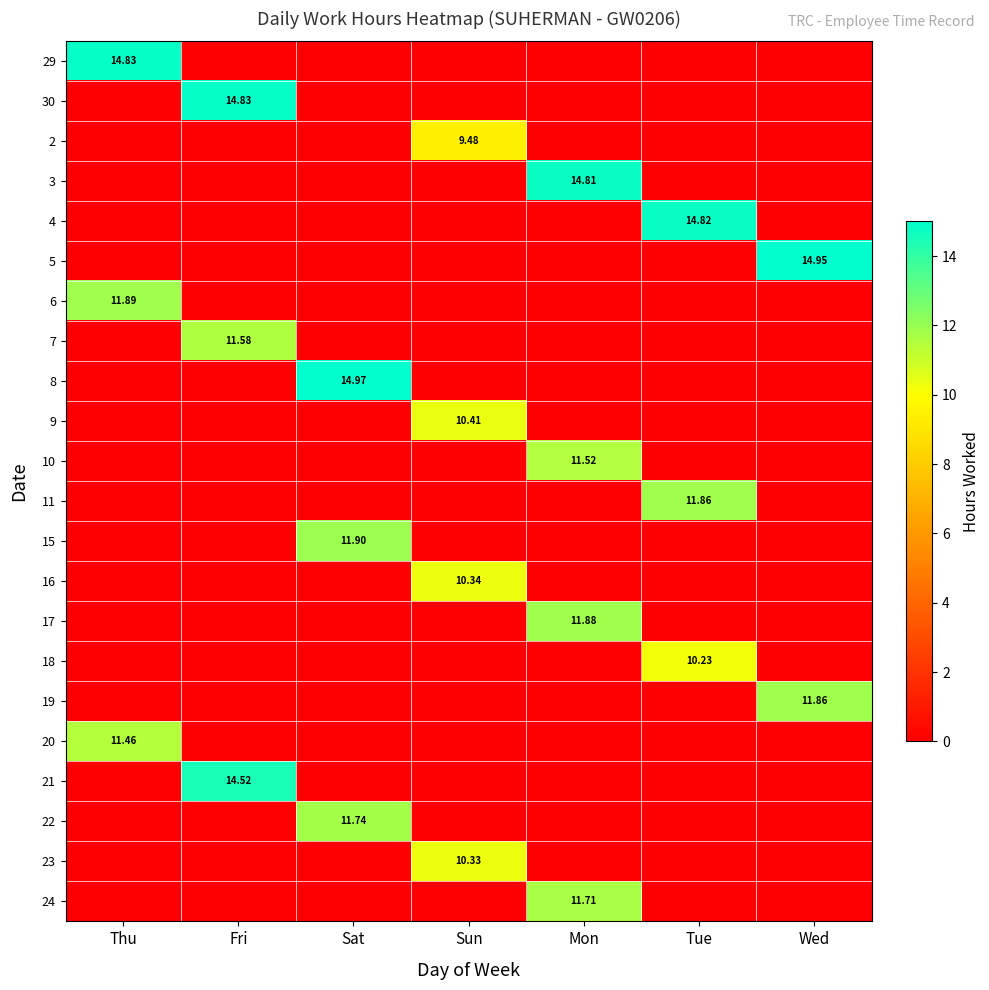

What is the average value of the 9 series?

1.5